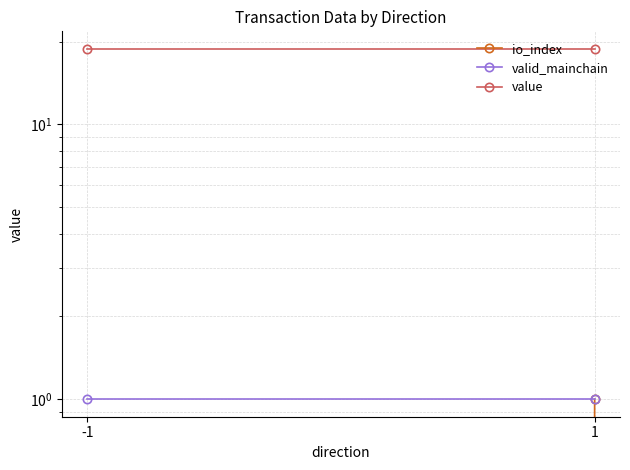

Reading left to right, extract all data points from this chart.

io_index: 0.0	1.0
valid_mainchain: 1.0	1.0
value: 18.8	18.8